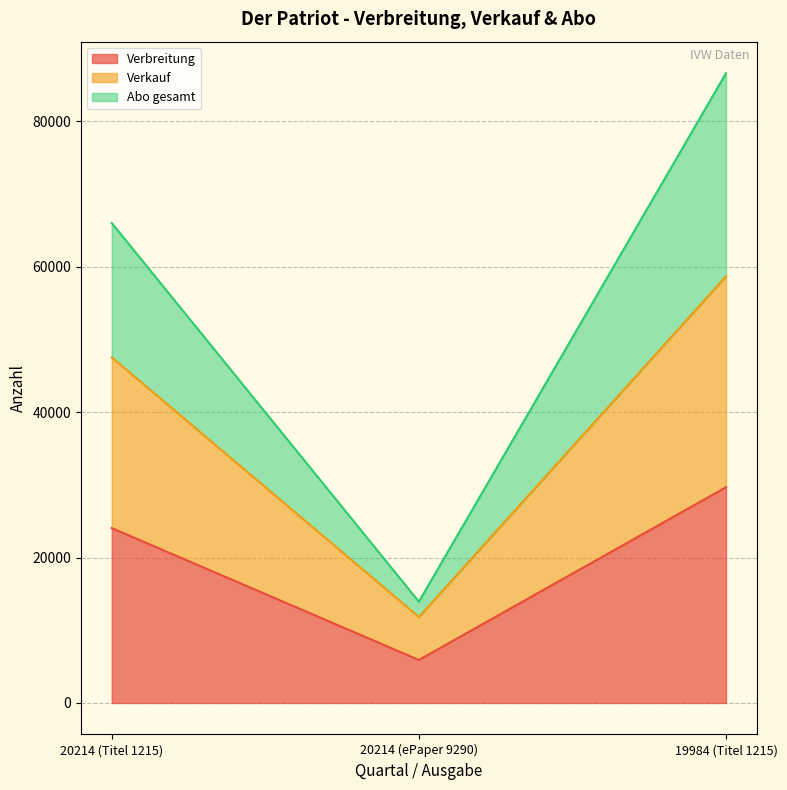

List the labels in order of Verkauf value, smallest first.

20214 (ePaper 9290), 20214 (Titel 1215), 19984 (Titel 1215)